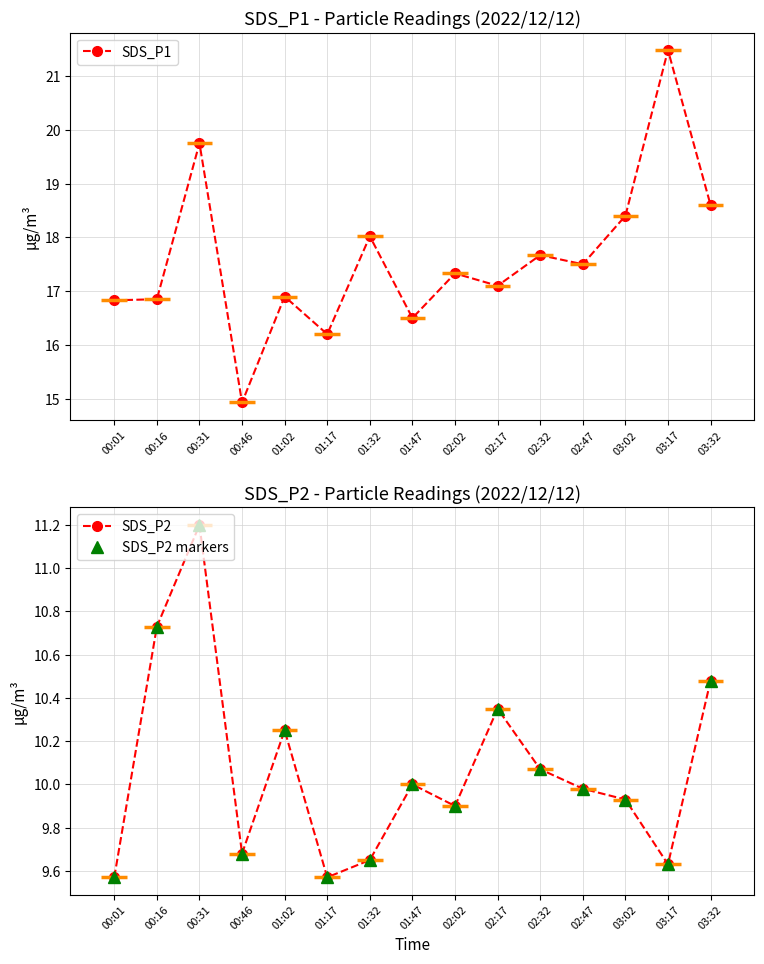

What position from the left is 02:32?

11